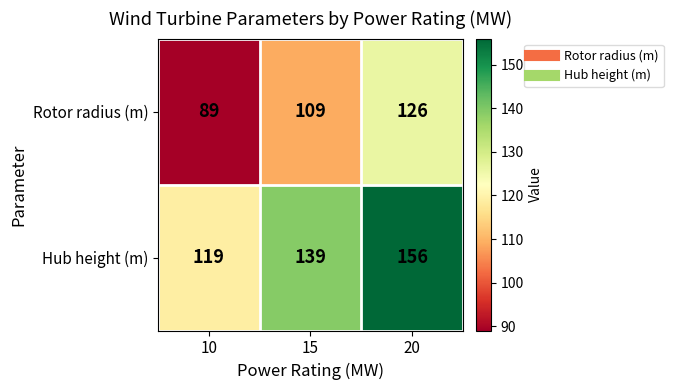

How many values in the Rotor radius (m) series are below 109?

1